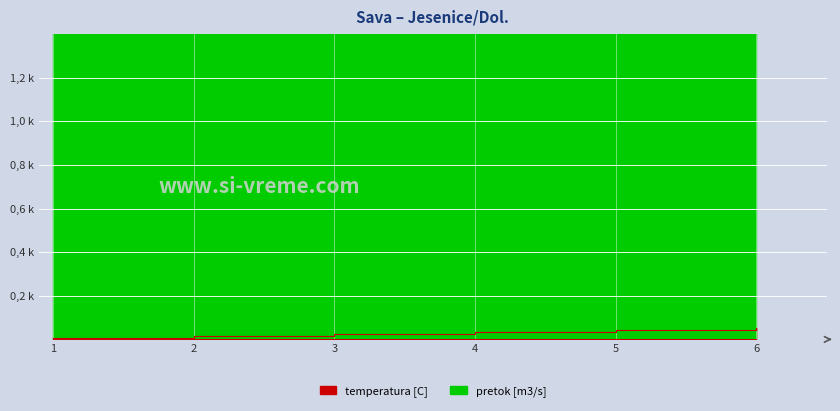

True or false: temperatura [C] has more than 2 interior local peaks.

False